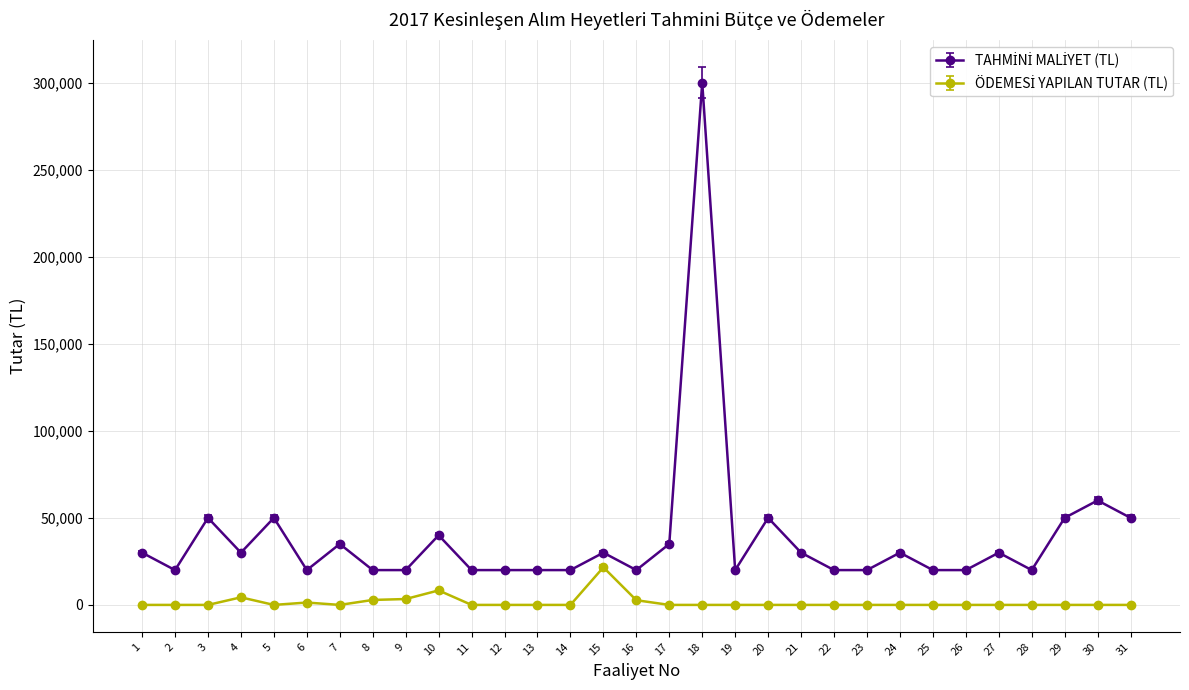

What is the greatest value displayed?

300000.0